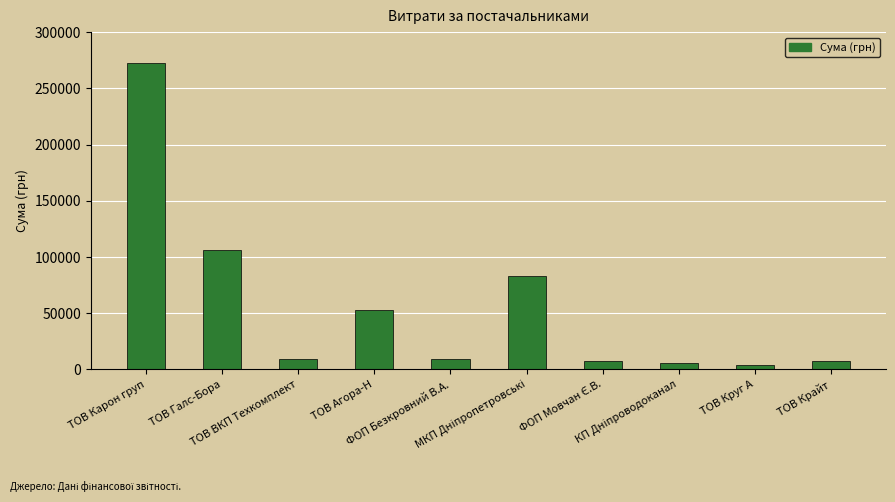

At which label is the value closest to 138412?

ТОВ Галс-Бора